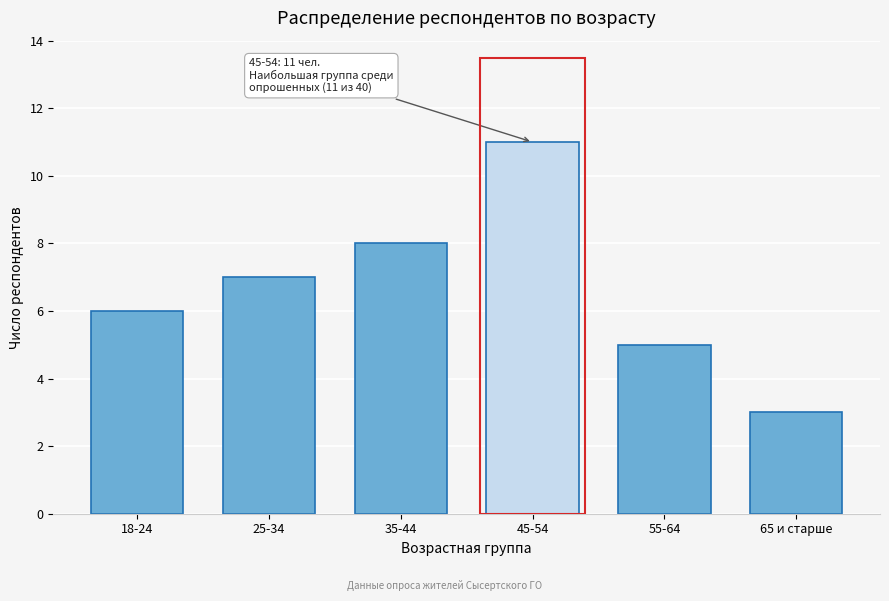

Reading left to right, list all the values displayed in this chart.

18-24=6	25-34=7	35-44=8	45-54=11	55-64=5	65 и старше=3